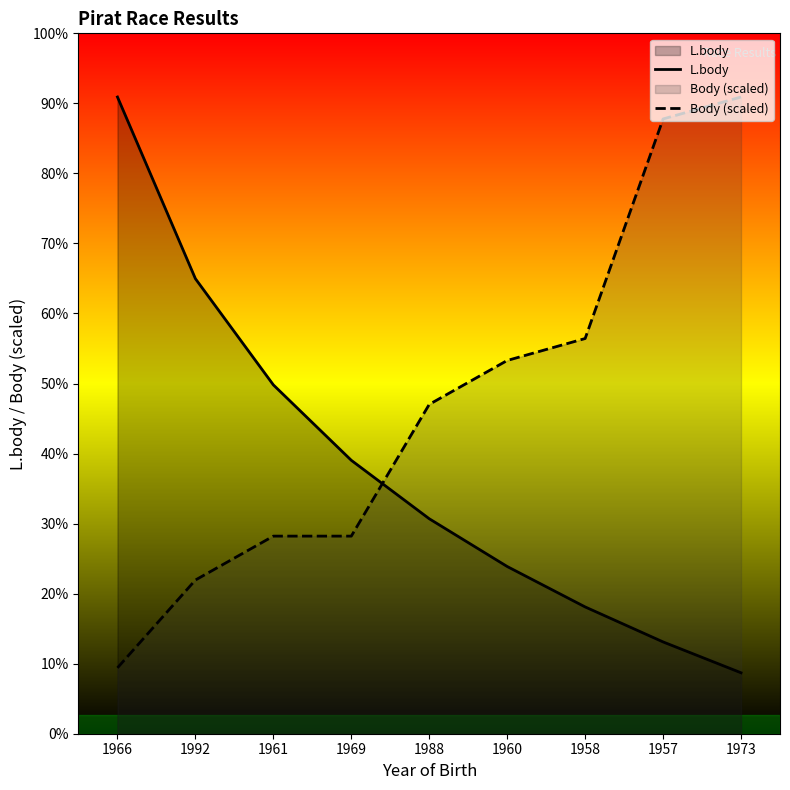

The value of Body (scaled) at 1988 is 6326.1. True or false?

False